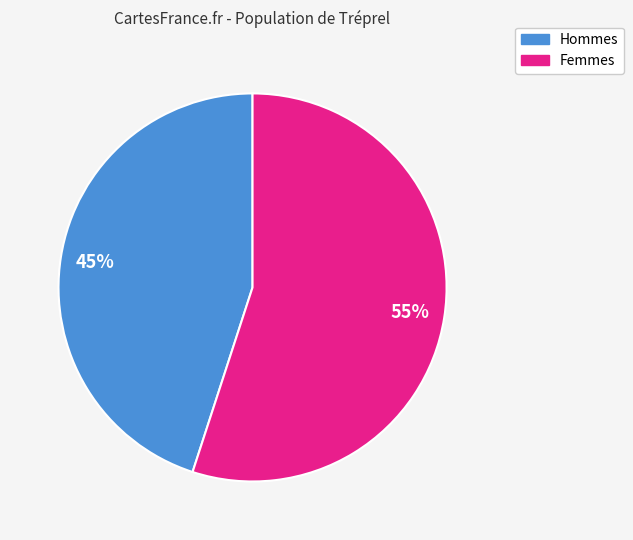

Does any single category account for the majority?

Yes